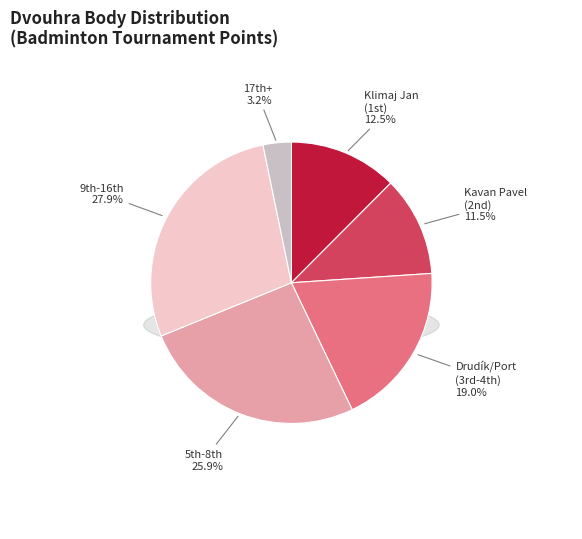

Combined, do Štork Milan and Pohanka Tomáš account for over 50%?

No